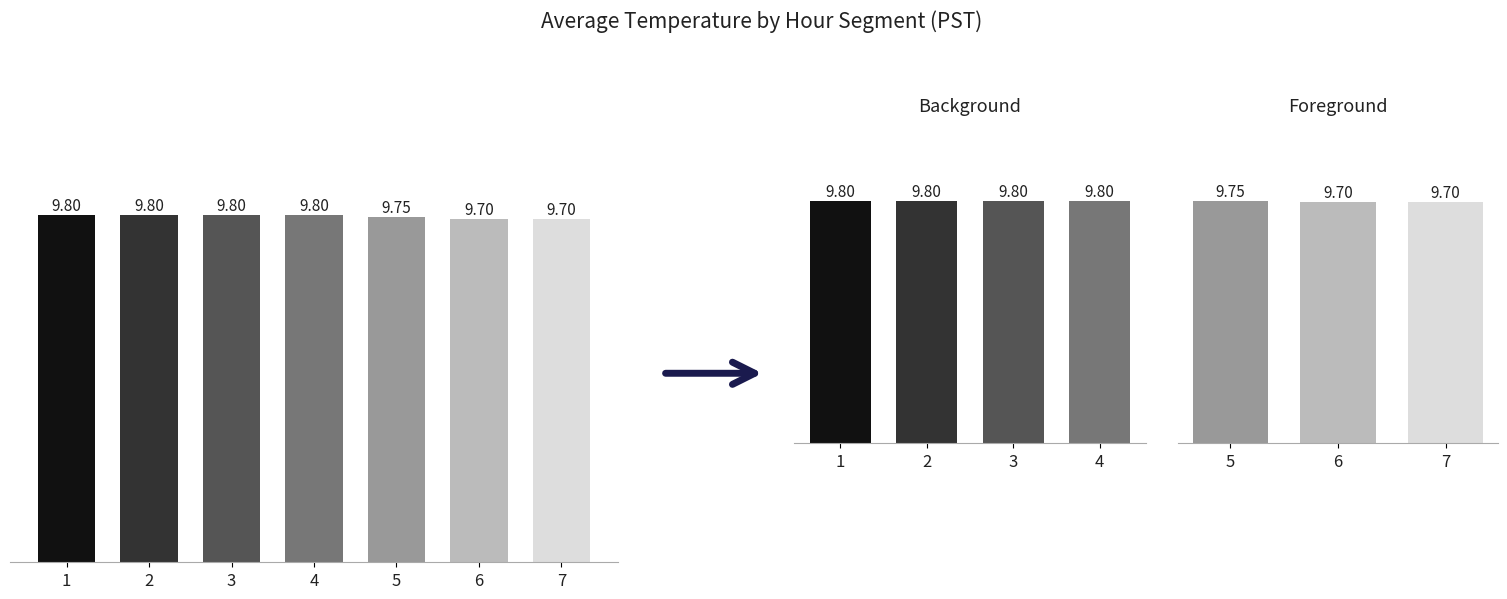

Read the value at 7.

9.7